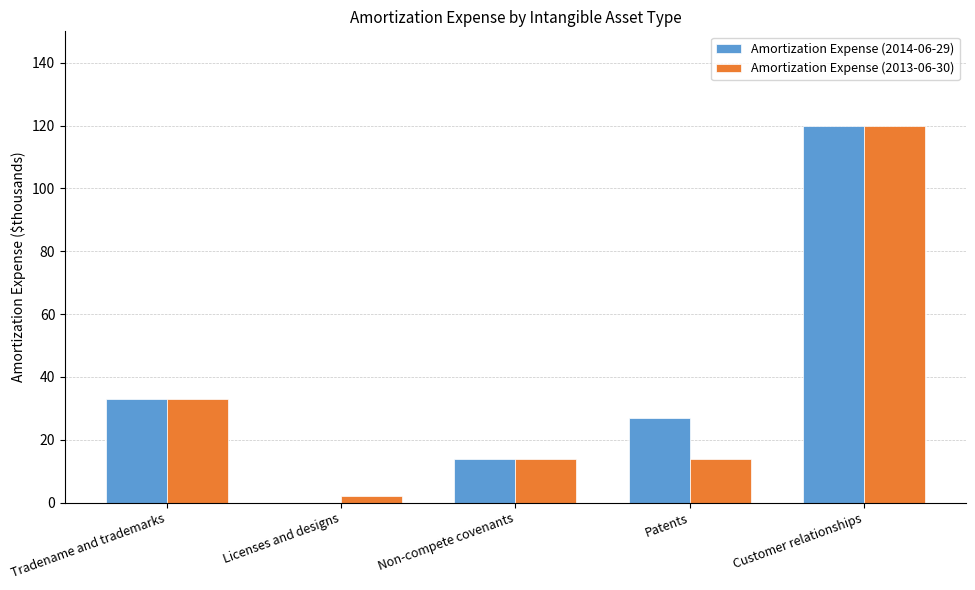

The value of Amortization Expense (2014-06-29) at Tradename and trademarks is 55. True or false?

False